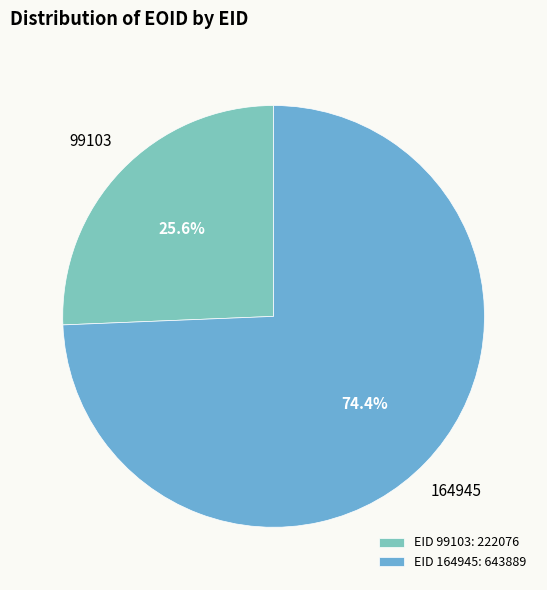

Combined, what portion of the pie is 99103 and 164945?

100.0%